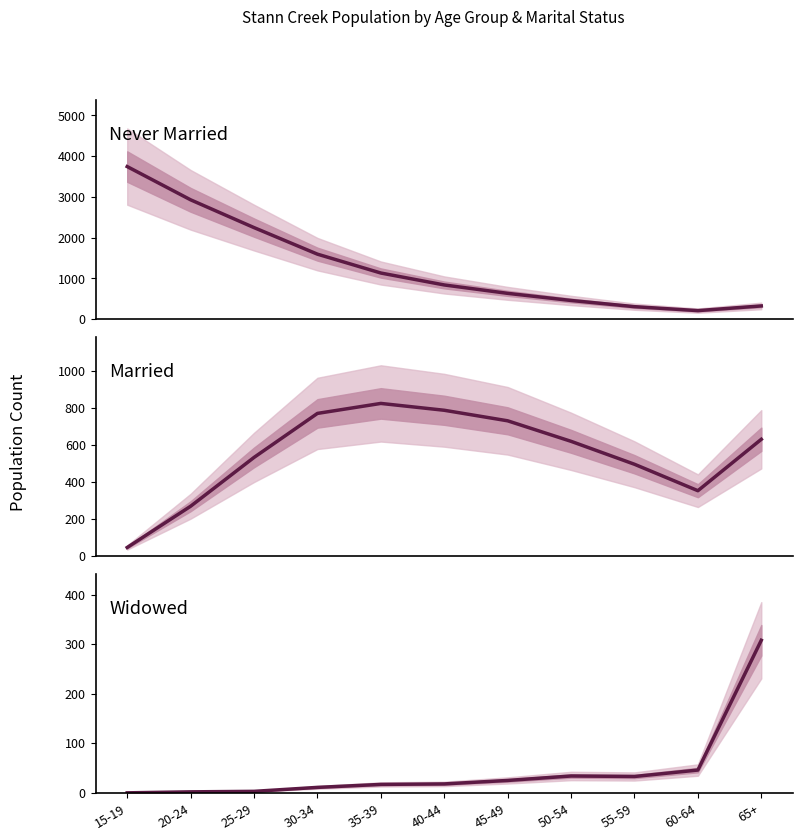

Which label corresponds to the smallest value in the chart?

15-19